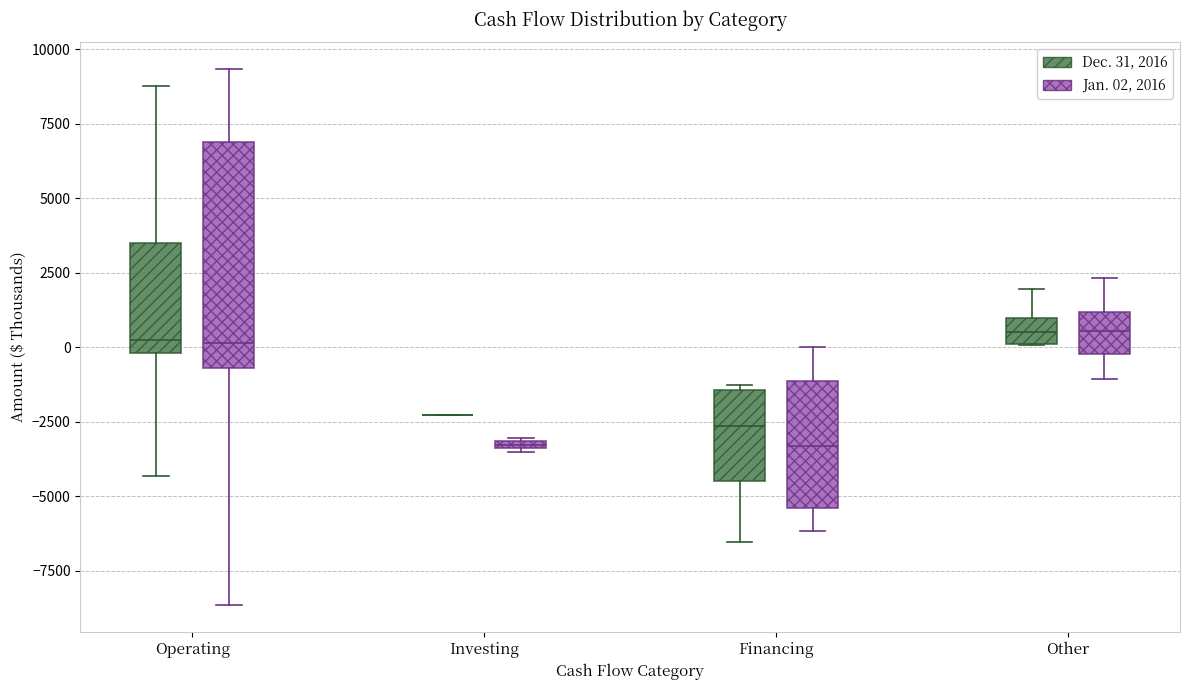

Comparing the boxes themselves (not the whiskers), which one is the tallest?

Operating (Jan. 02, 2016)